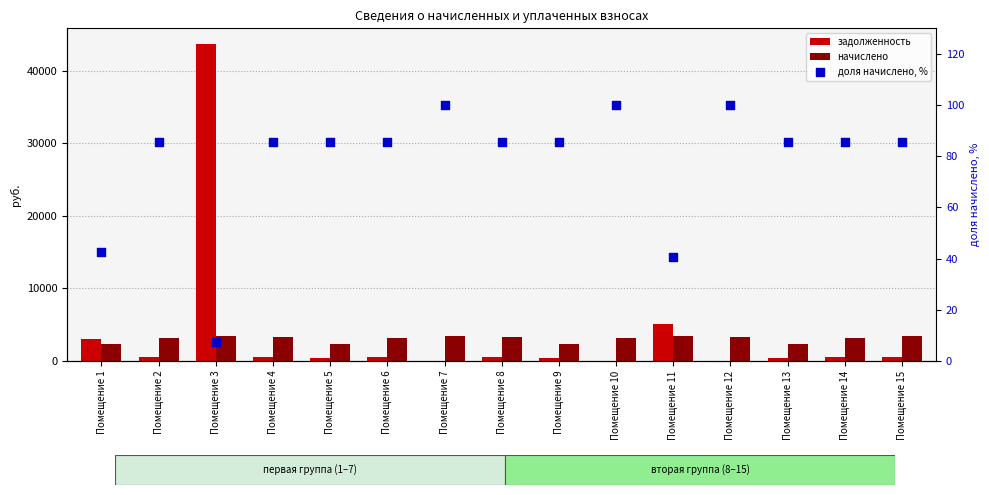

What are all the series names shown in the legend?

задолженность, начислено, доля начислено, %